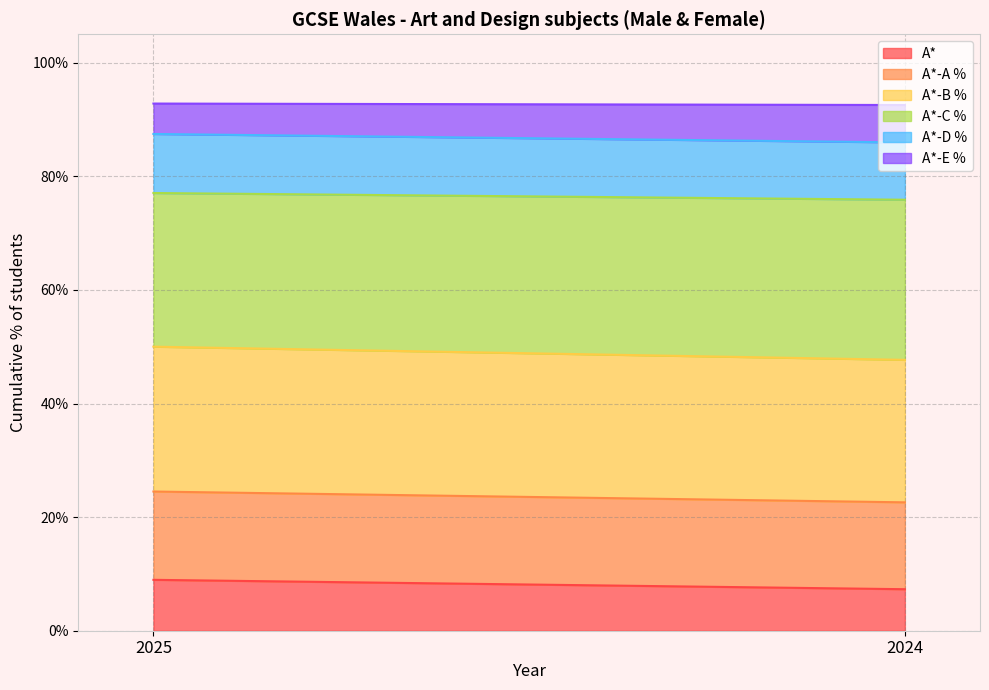

What is the difference between the maximum and minimum values in the A*-B % series?

2.3